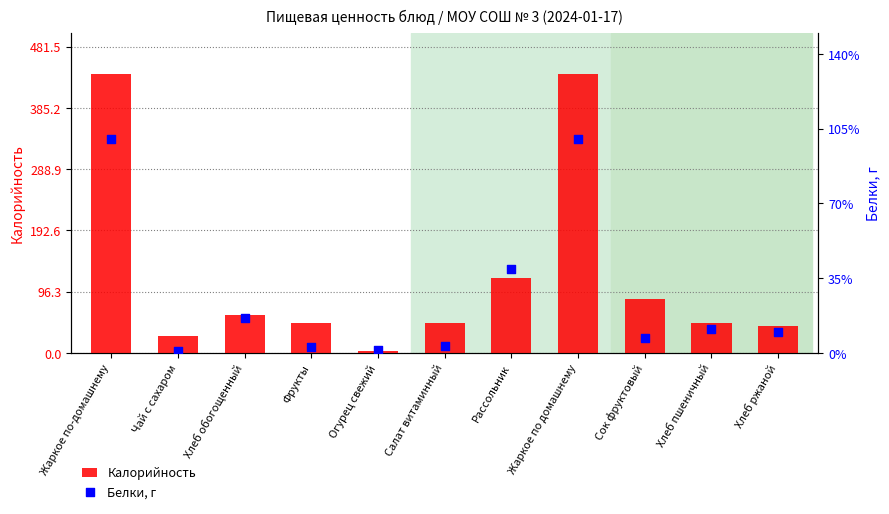

Which series reaches the maximum Y coordinate?

Калорийность